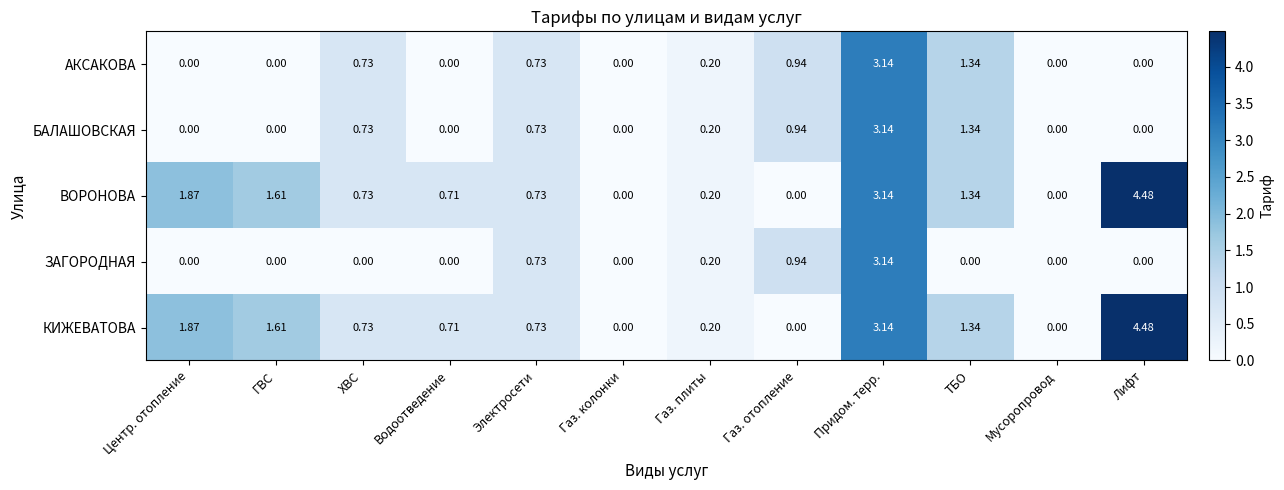

Is the value of АКСАКОВА at ХВС greater than the value of ЗАГОРОДНАЯ at ХВС?

Yes